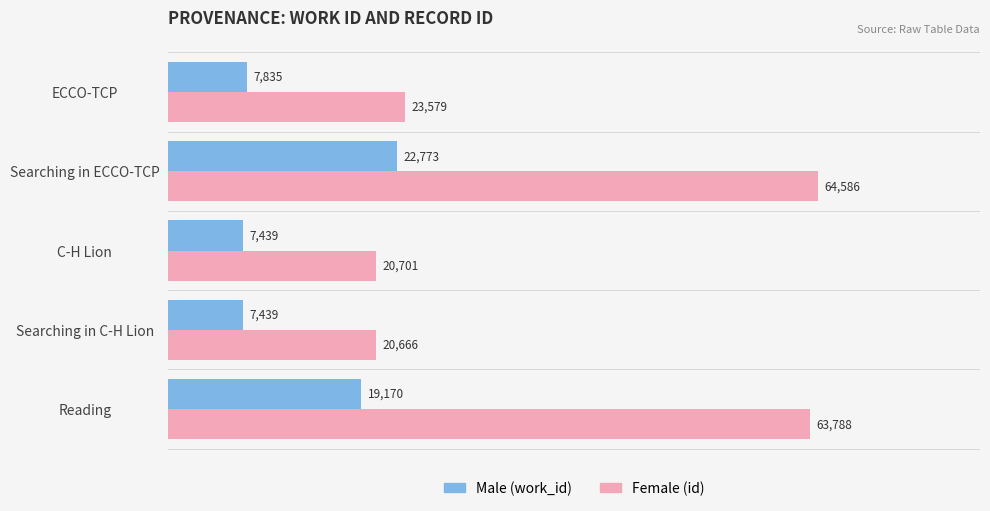

What is the spread (max minus min) of values at Searching in ECCO-TCP?

41813